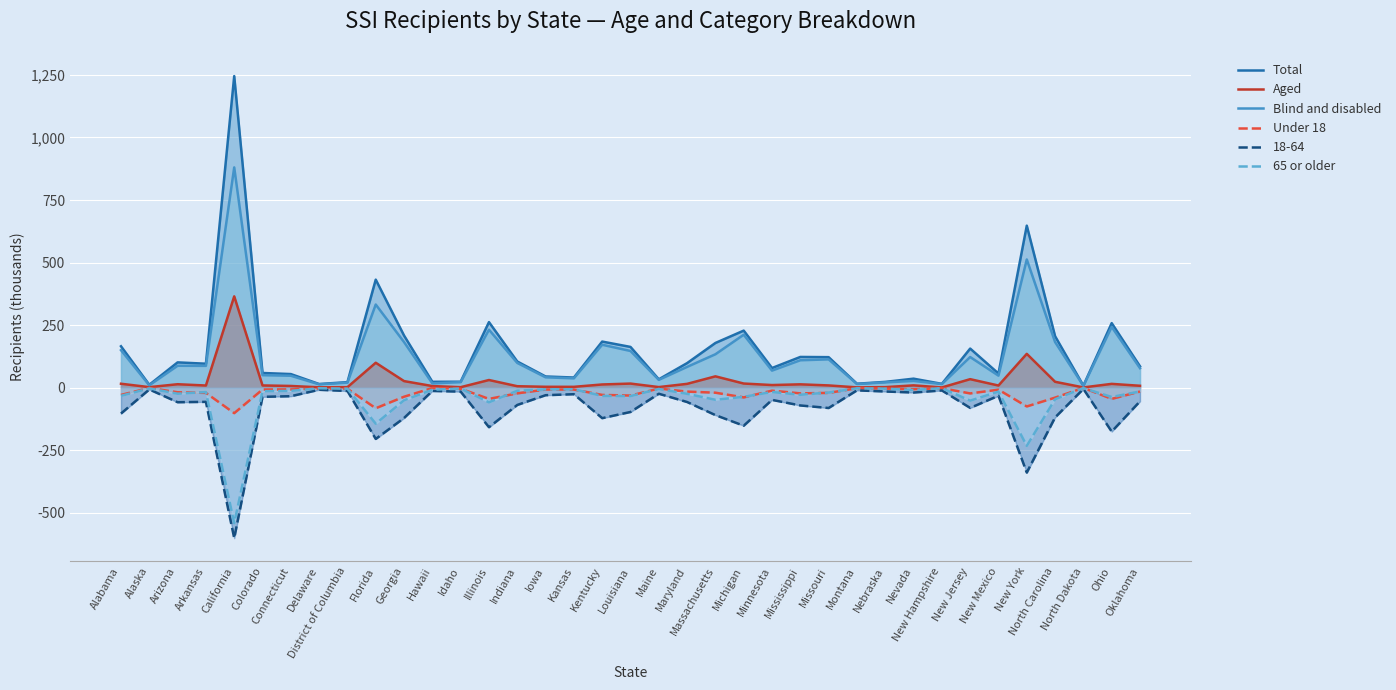

What is the label of the 33rd point from the right?

California